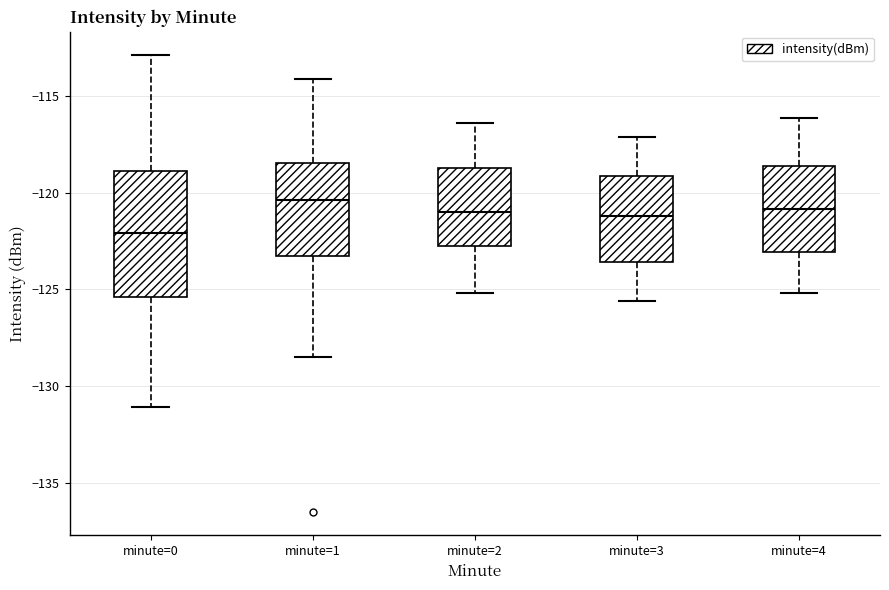

Reading left to right, read every box against the y-axis: the position of its median line, the range the box covers, and the ends of its whiskers. The values are not printed on the chart, so give them approximately, as read against the axis.

minute=0: median -122.0, box -125.5 to -119.0, whiskers -131.0 to -113.0
minute=1: median -120.5, box -123.0 to -118.5, whiskers -128.5 to -114.0
minute=2: median -121.0, box -123.0 to -118.5, whiskers -125.0 to -116.5
minute=3: median -121.0, box -123.5 to -119.0, whiskers -125.5 to -117.0
minute=4: median -121.0, box -123.0 to -118.5, whiskers -125.0 to -116.0